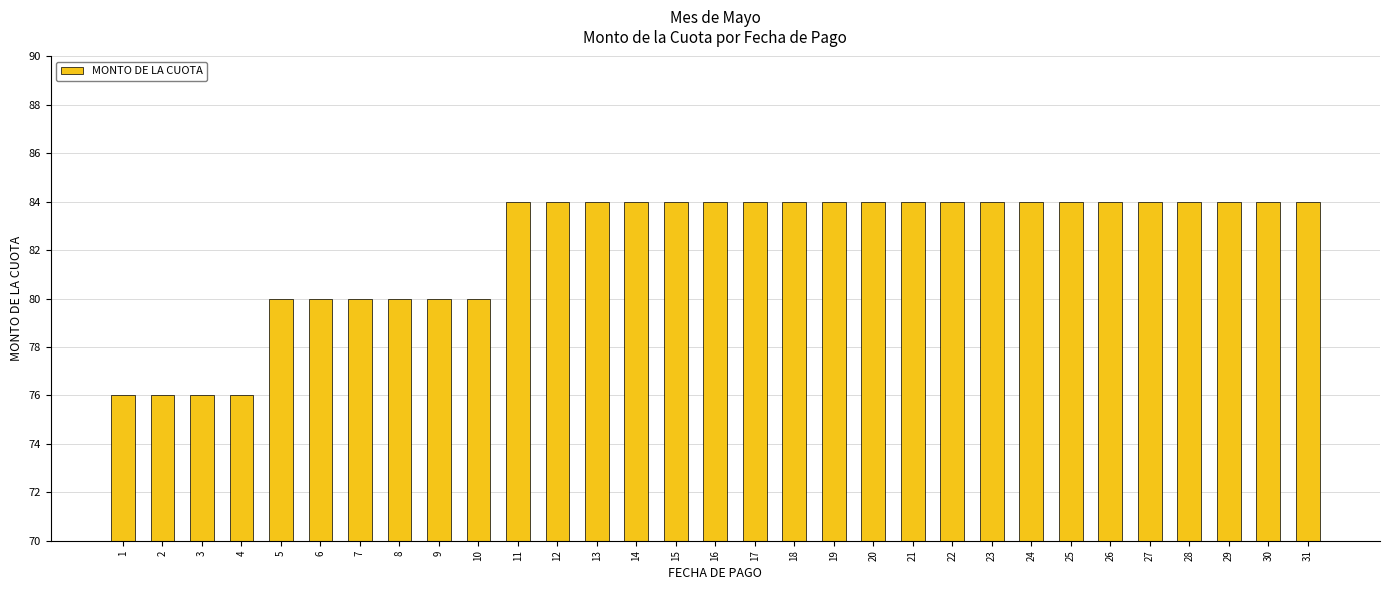

What is the greatest value displayed?

84